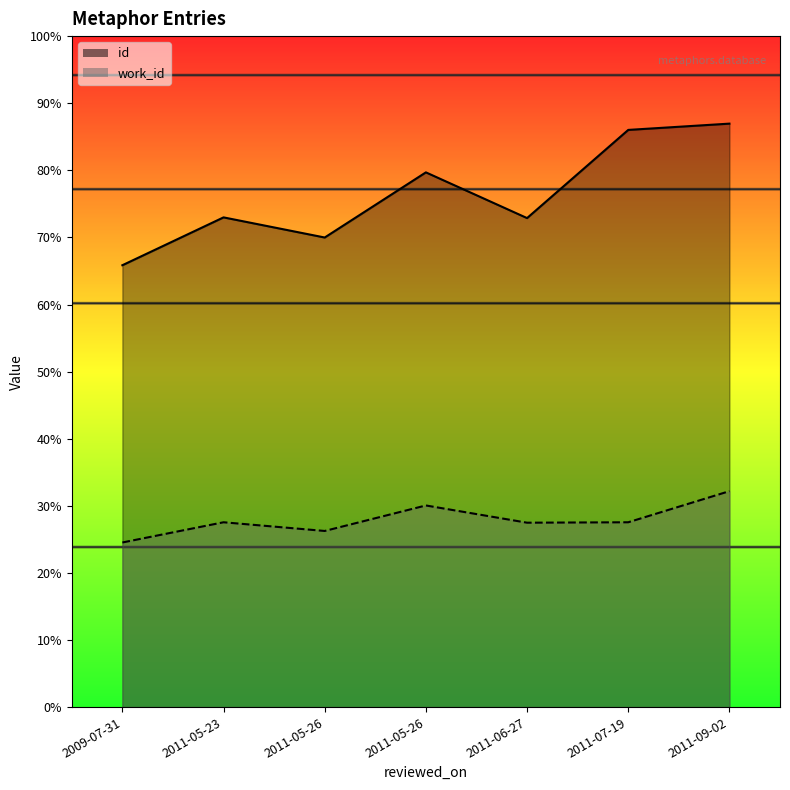

How many lines are shown in the chart?

2